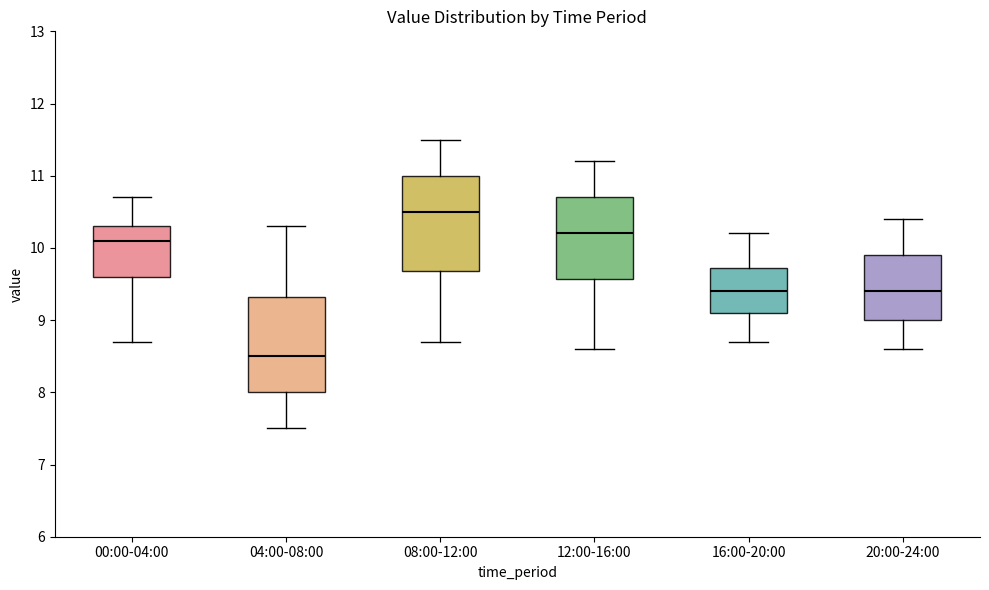

Reading left to right, read every box against the y-axis: the position of its median line, the range the box covers, and the ends of its whiskers. The values are not printed on the chart, so give them approximately, as read against the axis.

00:00-04:00: median 10.1, box 9.6 to 10.3, whiskers 8.7 to 10.7
04:00-08:00: median 8.5, box 8.0 to 9.3, whiskers 7.5 to 10.3
08:00-12:00: median 10.5, box 9.7 to 11.0, whiskers 8.7 to 11.5
12:00-16:00: median 10.2, box 9.6 to 10.7, whiskers 8.6 to 11.2
16:00-20:00: median 9.4, box 9.1 to 9.7, whiskers 8.7 to 10.2
20:00-24:00: median 9.4, box 9.0 to 9.9, whiskers 8.6 to 10.4